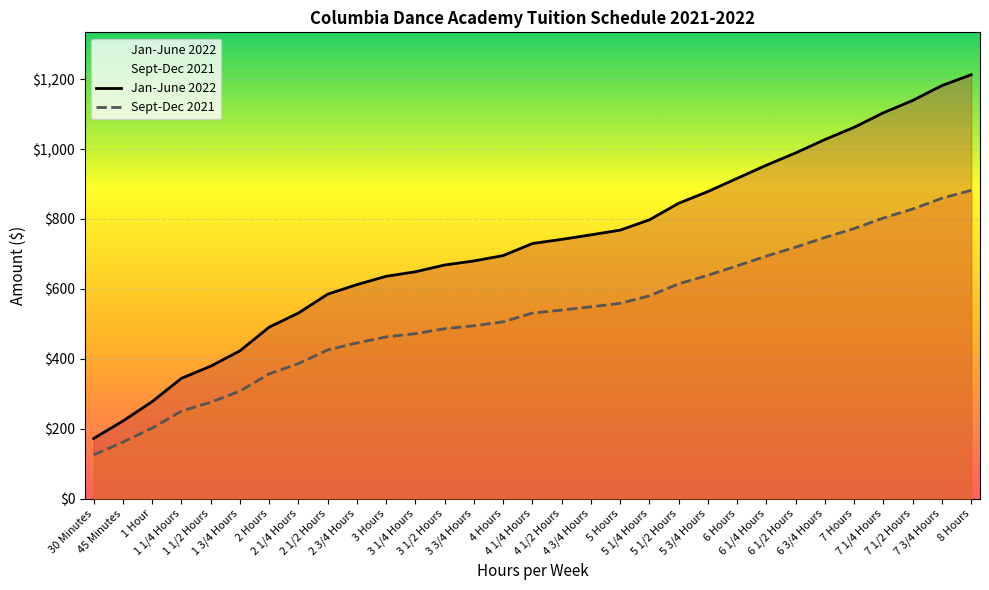

Which series changed the most between 4 Hours and 6 3/4 Hours?

Jan-June 2022